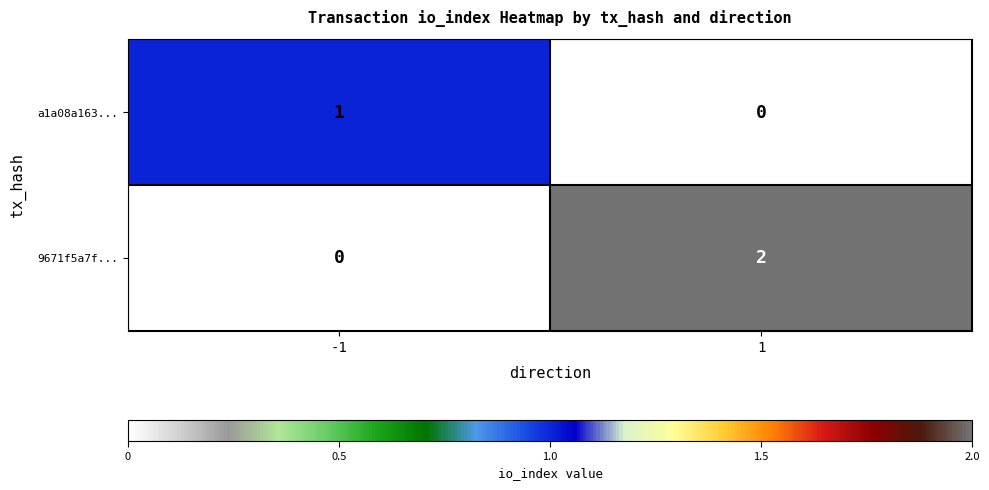

Reading right to left, transcribe all the data shown in this chart.

a1a08a163...: 0	1
9671f5a7f...: 2	0